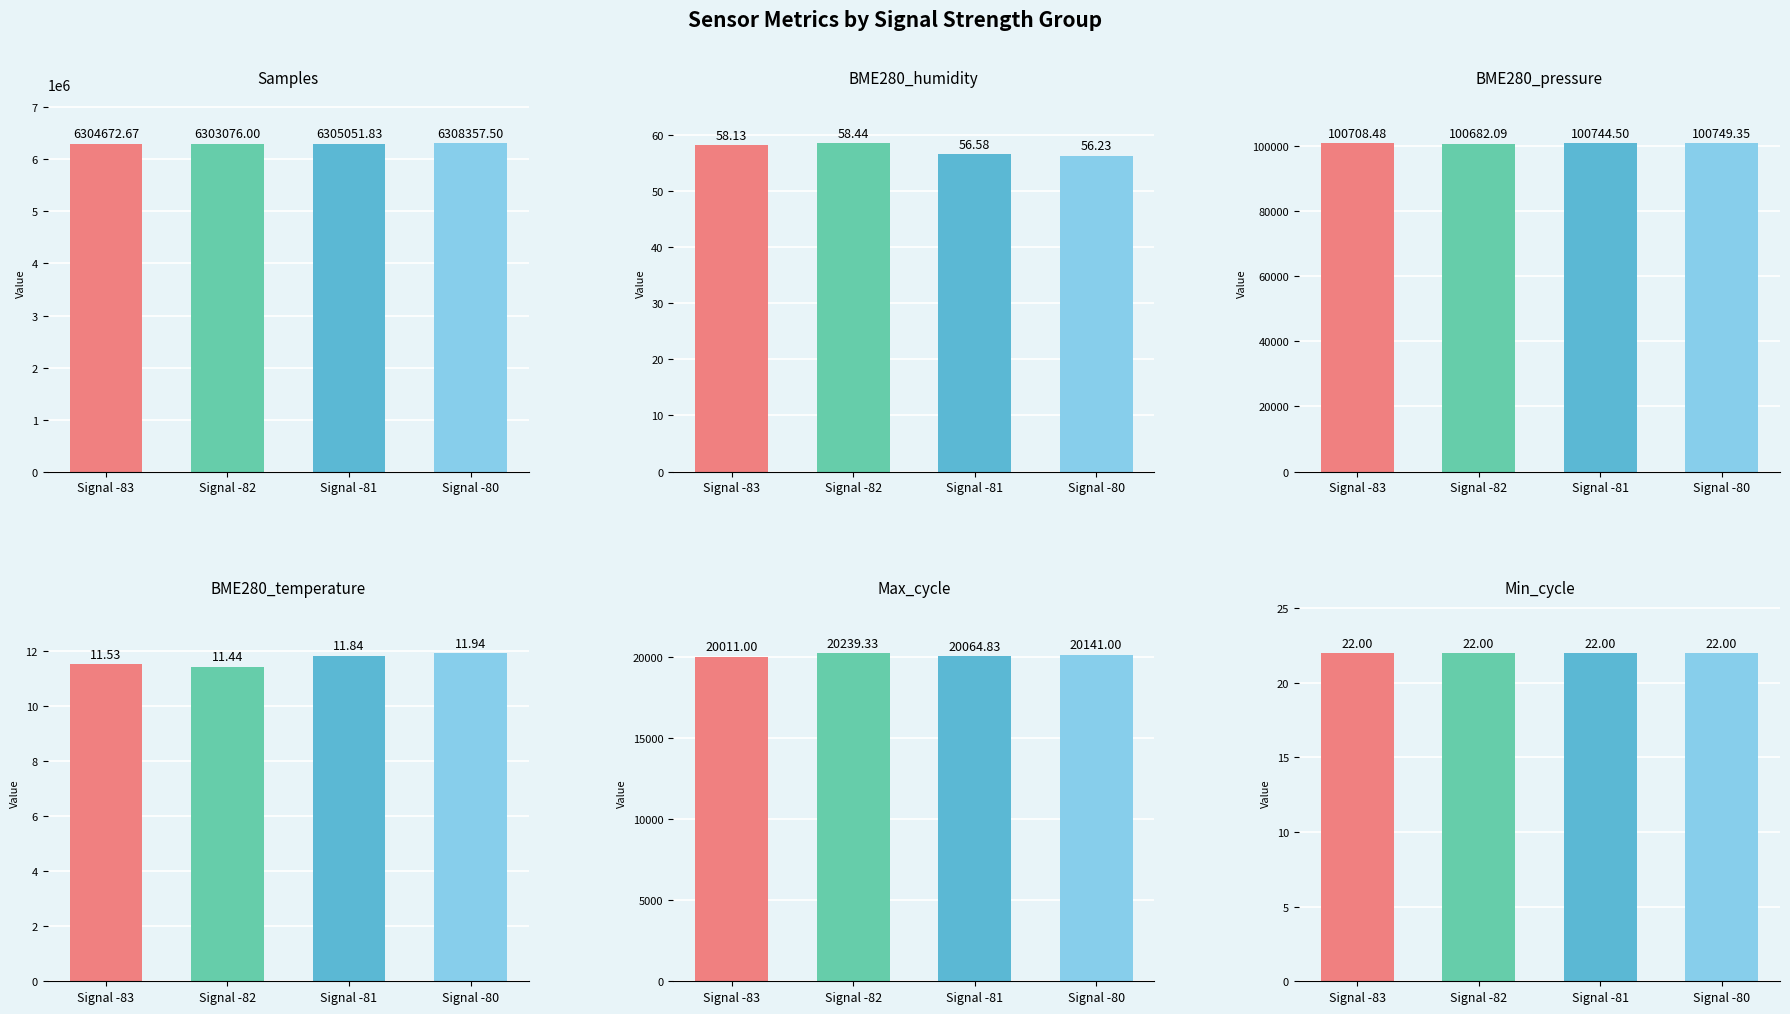

True or false: Max_cycle has a value of 20064.8 at Signal -81.

True